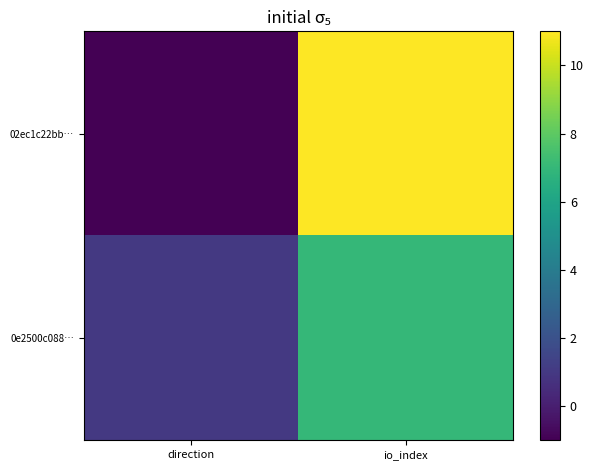

List the series in order of their peak value, lowest first.

0e2500c088…, 02ec1c22bb…